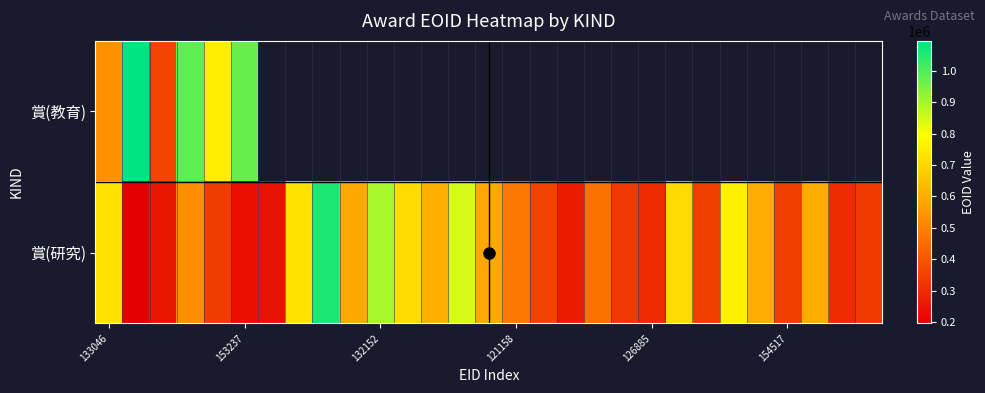

Rank the series by their average value, from lowest to highest.

賞(教育), 賞(研究)